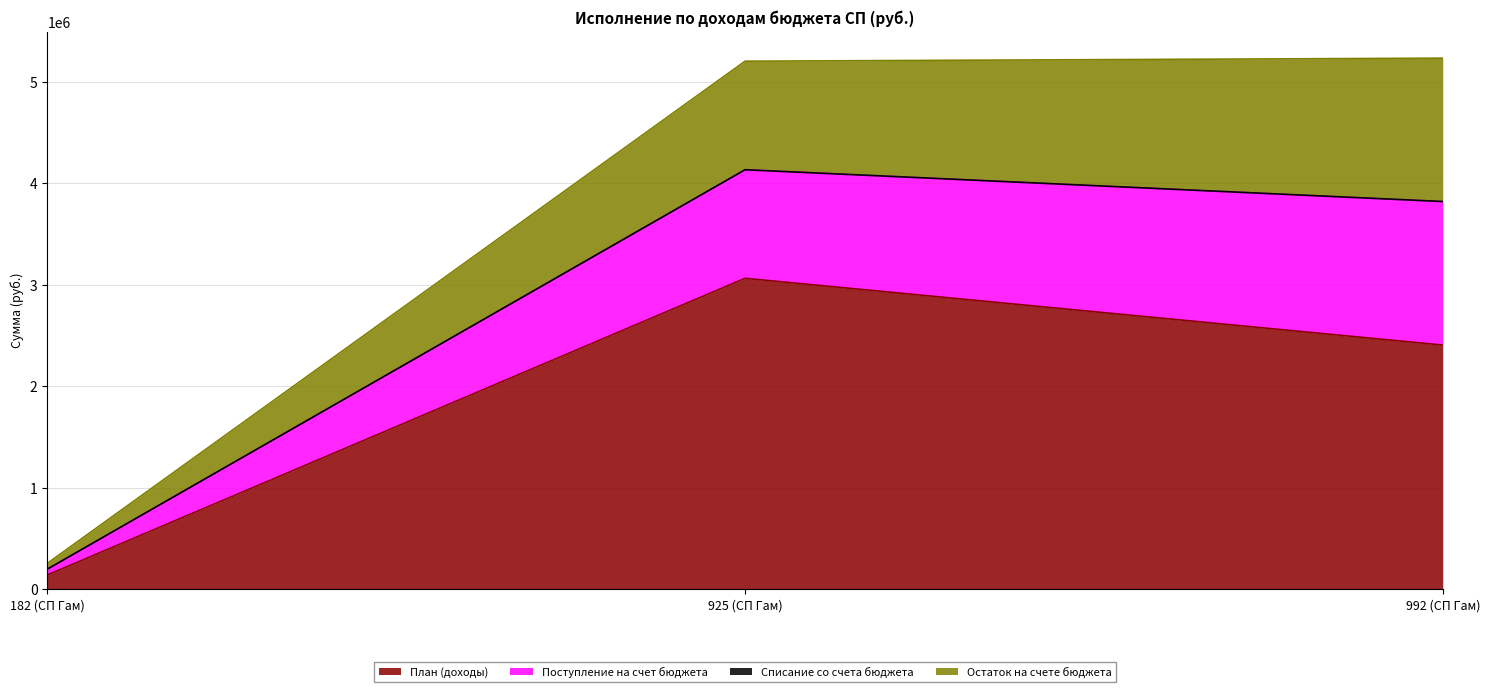

Reading left to right, list all the values displayed in this chart.

План (доходы): 182 (СП Гам)=142000.0	925 (СП Гам)=3064911.2	992 (СП Гам)=2407000.0
Поступление на счет бюджета: 182 (СП Гам)=57386.8	925 (СП Гам)=1069479.4	992 (СП Гам)=1413430.8
Списание со счета бюджета: 182 (СП Гам)=0.0	925 (СП Гам)=0.0	992 (СП Гам)=1011.8
Остаток на счете бюджета: 182 (СП Гам)=57386.8	925 (СП Гам)=1069479.4	992 (СП Гам)=1412419.0